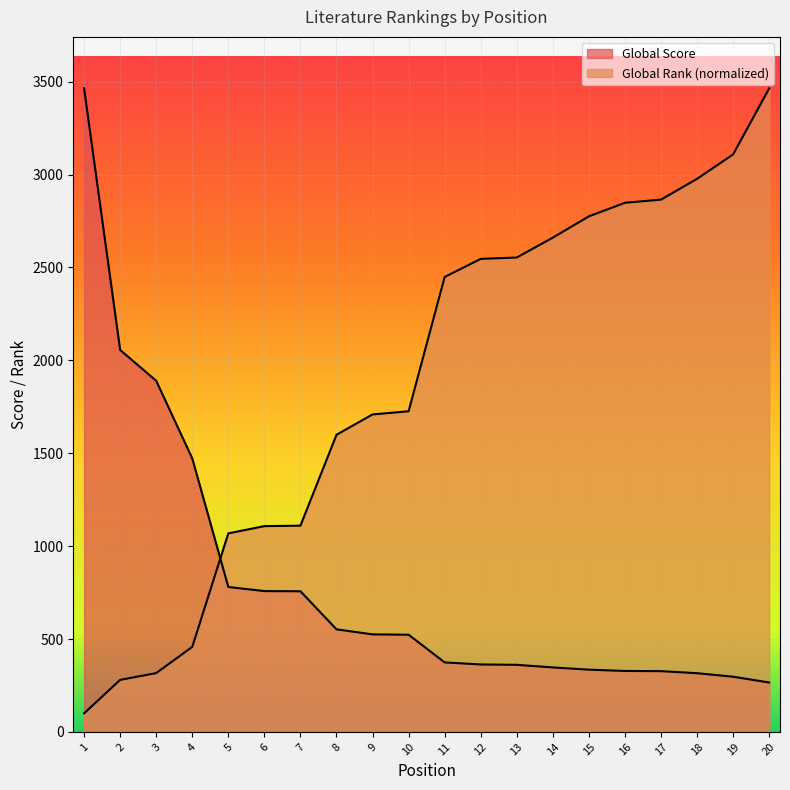

List the labels in order of Global Score value, smallest first.

20, 19, 18, 17, 16, 15, 14, 13, 12, 11, 10, 9, 8, 7, 6, 5, 4, 3, 2, 1